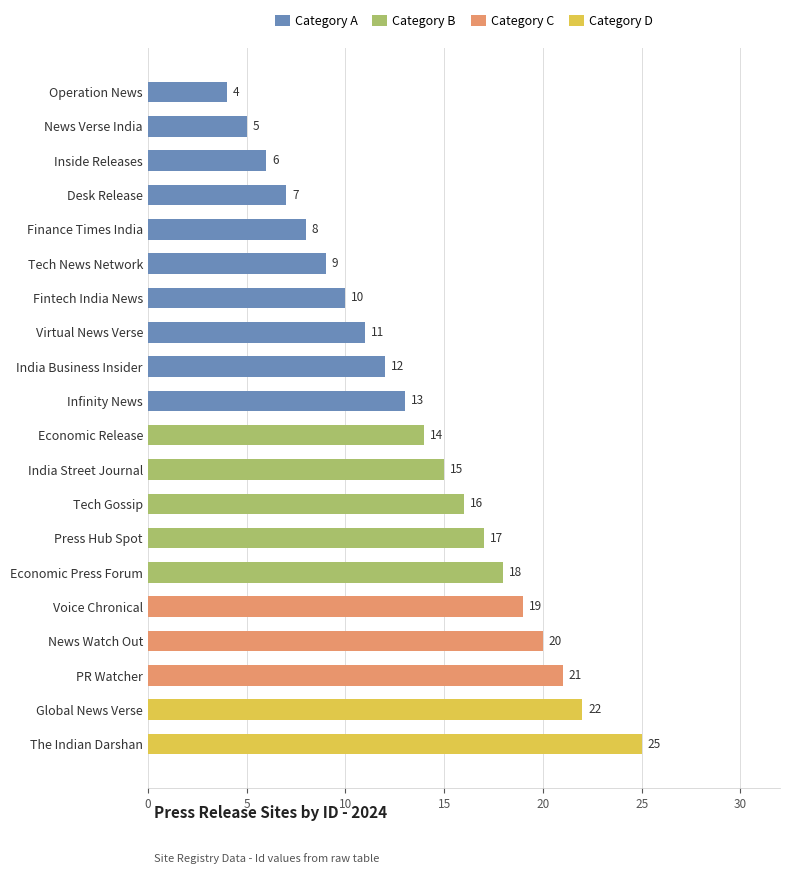

How many values are below 14?

10